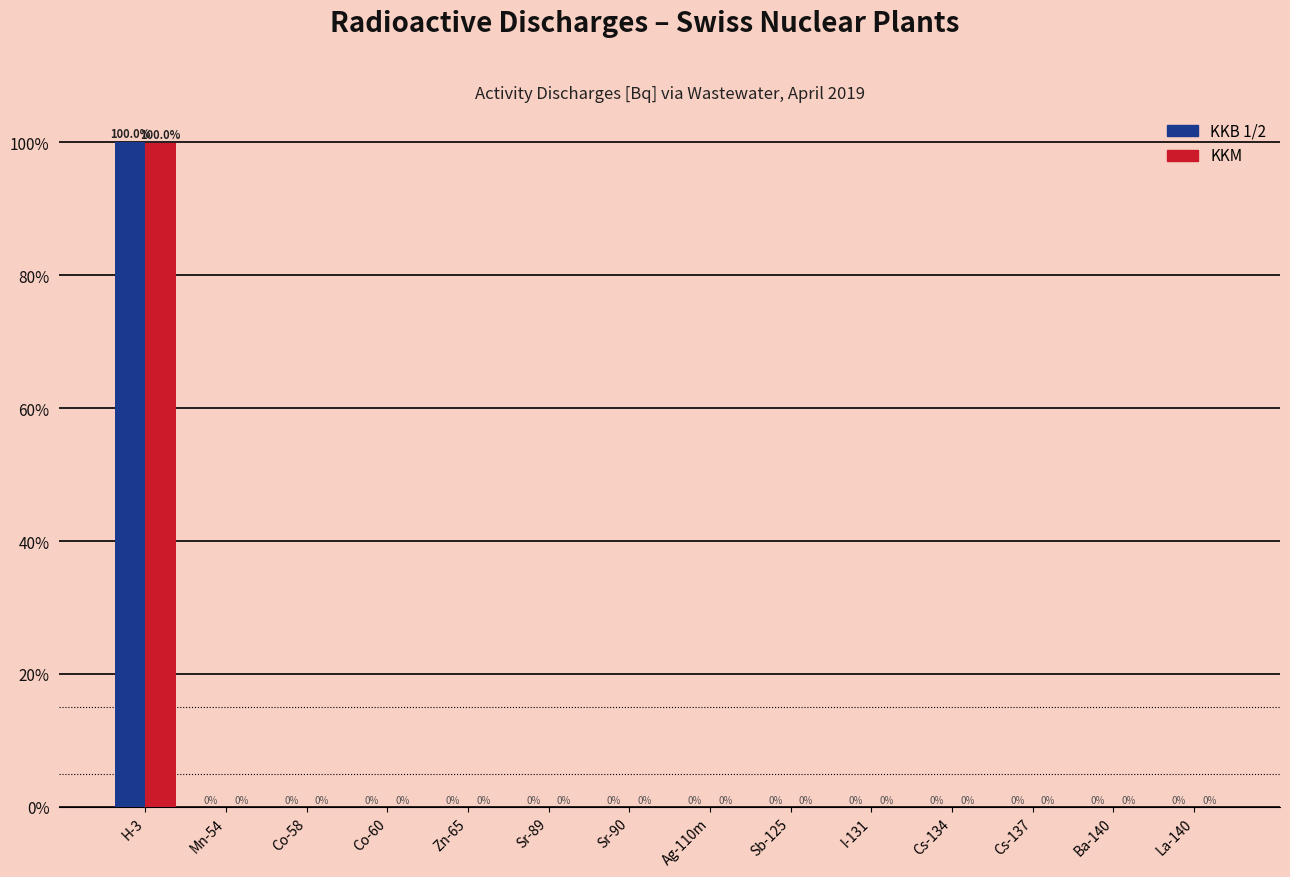

What is the sum of all KKB 1/2 values?

100.0